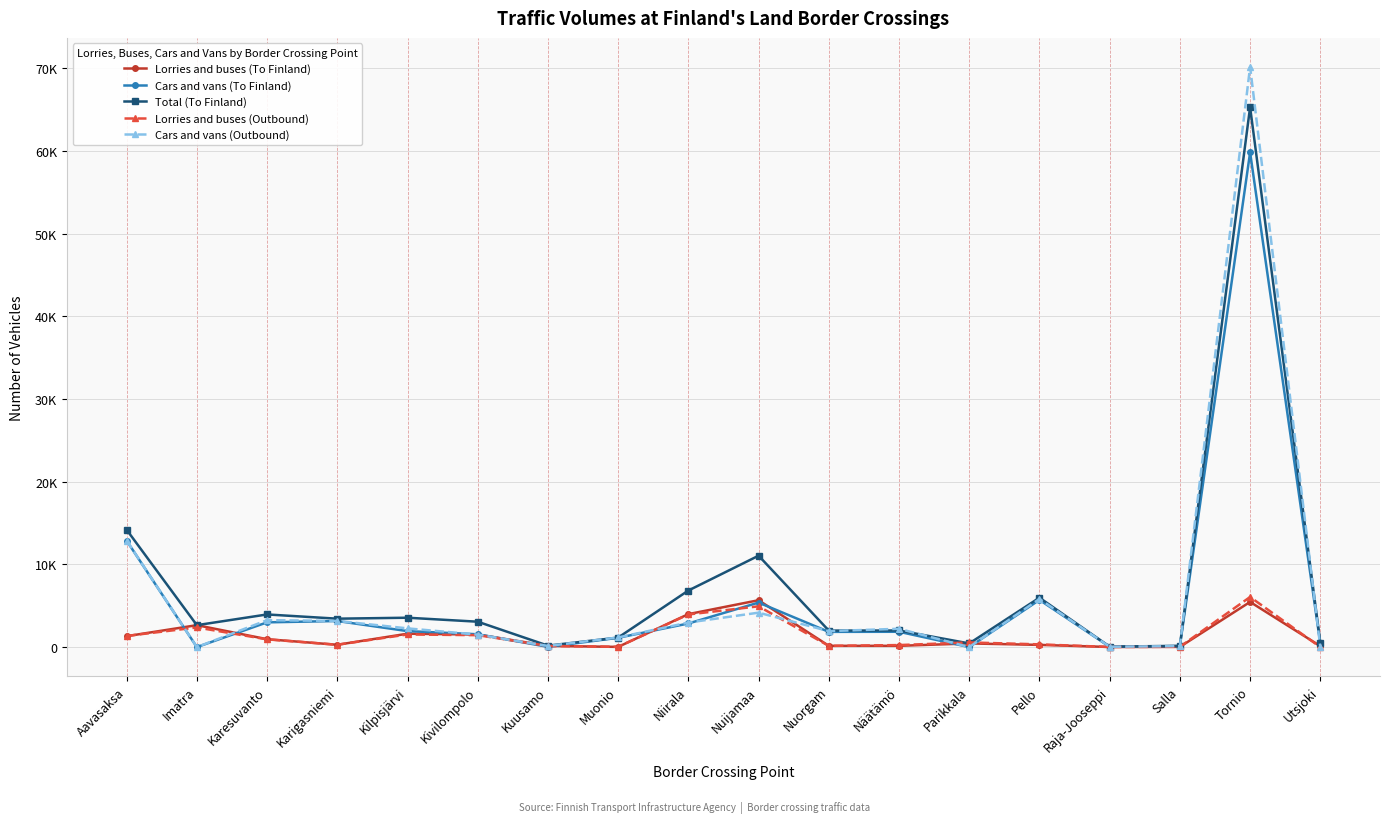

Reading left to right, extract all data points from this chart.

Lorries and buses (To Finland): Aavasaksa=1319	Imatra=2651	Karesuvanto=955	Karigasniemi=280	Kilpisjärvi=1619	Kivilompolo=1518	Kuusamo=147	Muonio=24	Niirala=3987	Nuijamaa=5668	Nuorgam=154	Näätämö=154	Parikkala=443	Pello=268	Raja-Jooseppi=13	Salla=25	Tornio=5461	Utsjoki=120
Cars and vans (To Finland): Aavasaksa=12867	Imatra=0	Karesuvanto=2992	Karigasniemi=3155	Kilpisjärvi=1933	Kivilompolo=1552	Kuusamo=28	Muonio=1126	Niirala=2853	Nuijamaa=5382	Nuorgam=1842	Näätämö=1853	Parikkala=0	Pello=5705	Raja-Jooseppi=44	Salla=125	Tornio=59811	Utsjoki=417
Total (To Finland): Aavasaksa=14186	Imatra=2651	Karesuvanto=3947	Karigasniemi=3435	Kilpisjärvi=3552	Kivilompolo=3070	Kuusamo=175	Muonio=1150	Niirala=6840	Nuijamaa=11050	Nuorgam=1996	Näätämö=2007	Parikkala=443	Pello=5973	Raja-Jooseppi=57	Salla=150	Tornio=65272	Utsjoki=537
Lorries and buses (Outbound): Aavasaksa=1350	Imatra=2374	Karesuvanto=935	Karigasniemi=285	Kilpisjärvi=1529	Kivilompolo=1442	Kuusamo=139	Muonio=35	Niirala=3945	Nuijamaa=4931	Nuorgam=146	Näätämö=245	Parikkala=563	Pello=331	Raja-Jooseppi=13	Salla=39	Tornio=6057	Utsjoki=0
Cars and vans (Outbound): Aavasaksa=12884	Imatra=0	Karesuvanto=3258	Karigasniemi=3163	Kilpisjärvi=2263	Kivilompolo=1506	Kuusamo=139	Muonio=1165	Niirala=2969	Nuijamaa=4163	Nuorgam=1931	Näätämö=2215	Parikkala=0	Pello=5820	Raja-Jooseppi=42	Salla=117	Tornio=70144	Utsjoki=0